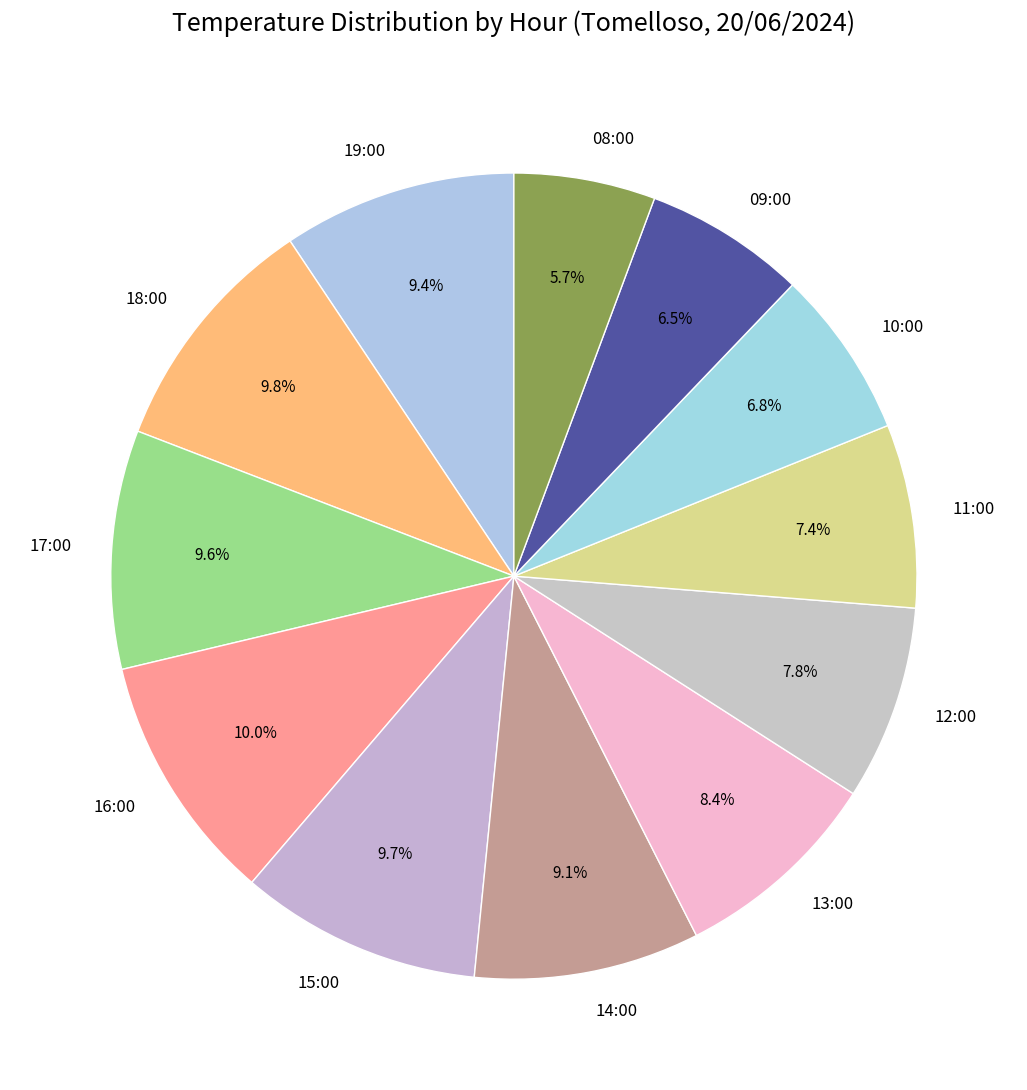

To the nearest percent, what is the average slice percentage?

8%